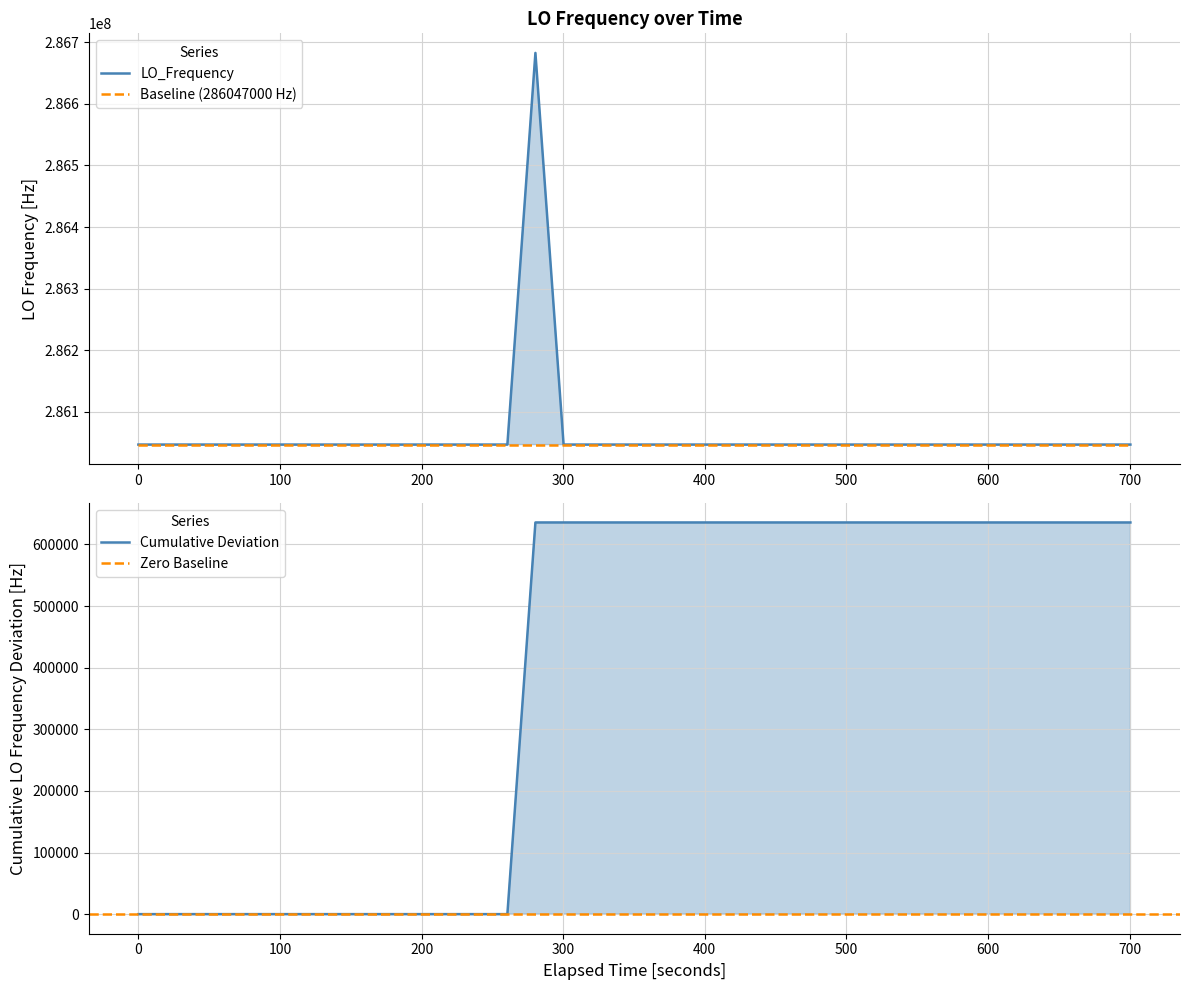

What is the average value?

286062892.5